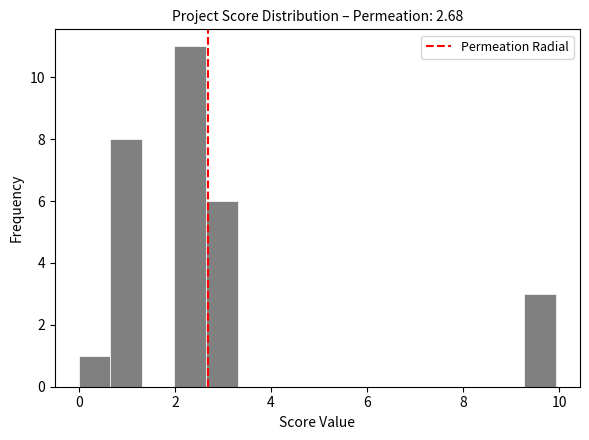

Read against the x-axis, roughly where is the centre of the tallest bar?

2.4